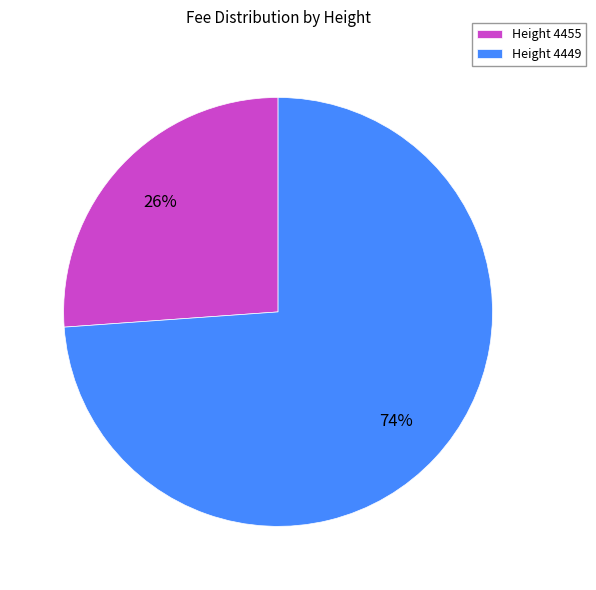

To the nearest percent, what portion does Height 4455 represent?

26%